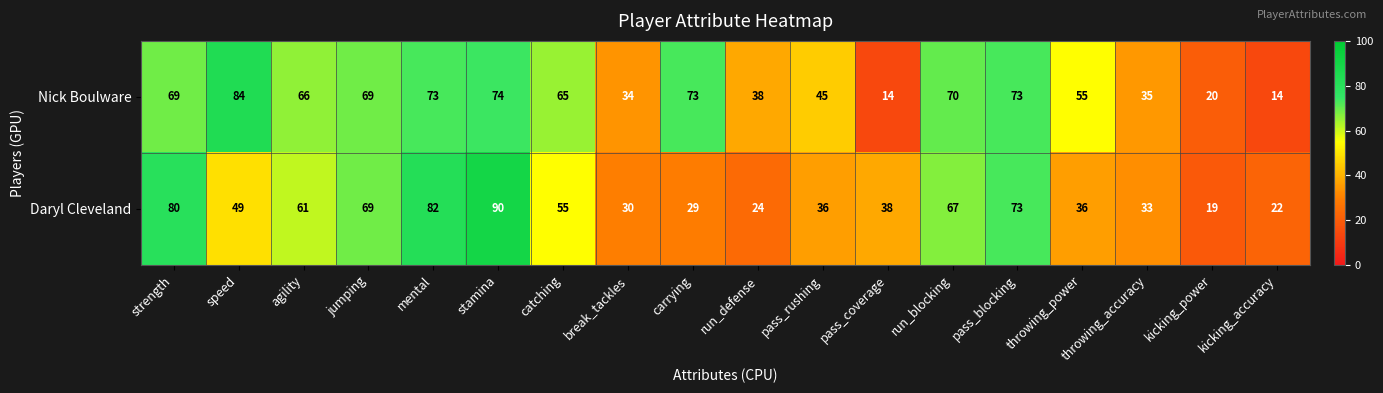

The value of Nick Boulware at catching is 114. True or false?

False